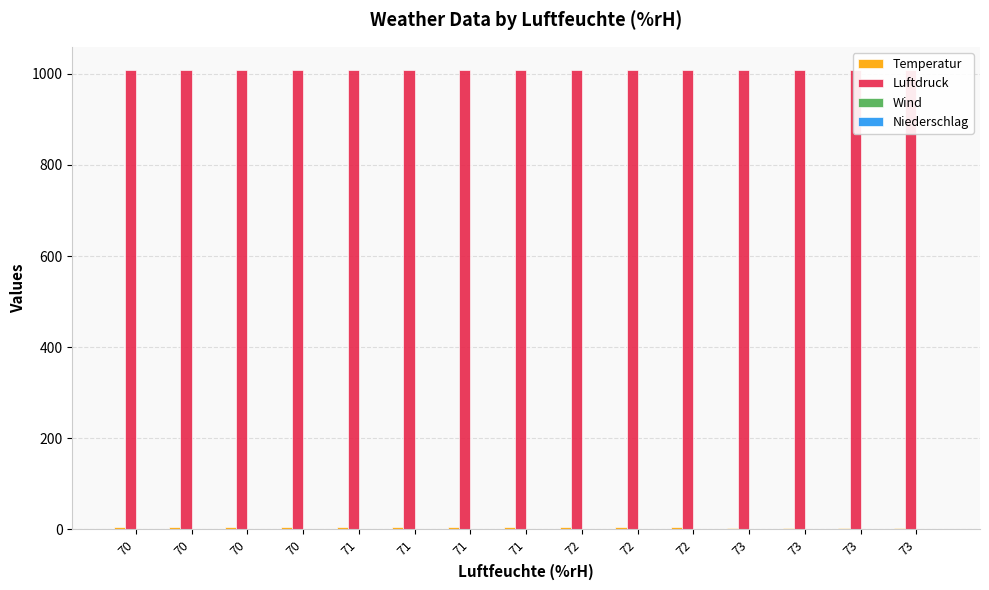

At which category does the chart reach its minimum across all series?

70